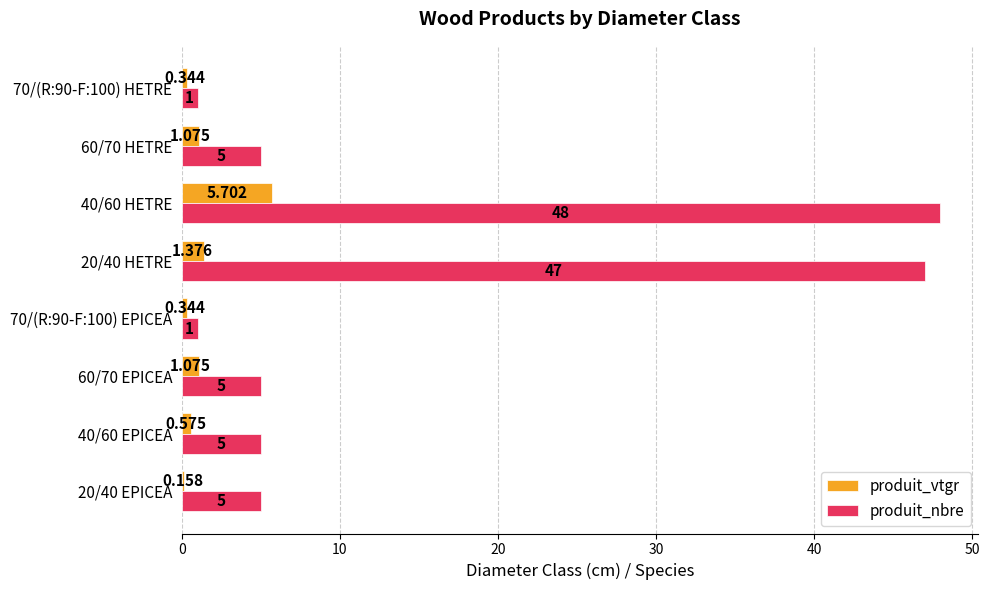

At which category is the sum across all series the highest?

40/60 HETRE